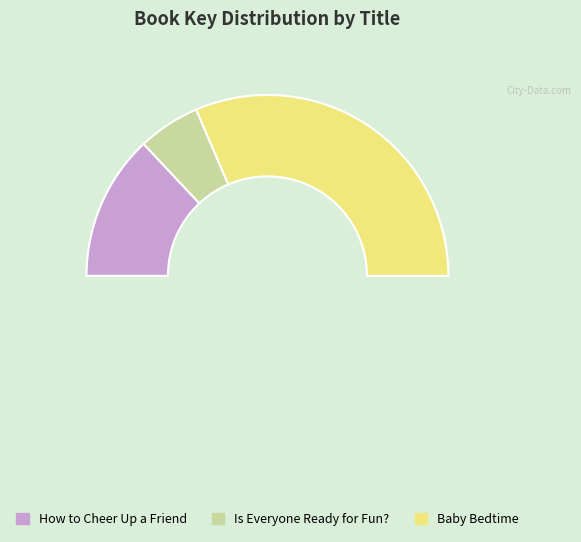

What is the ratio of the value at Is Everyone Ready for Fun? to the value at How to Cheer Up a Friend?

0.4